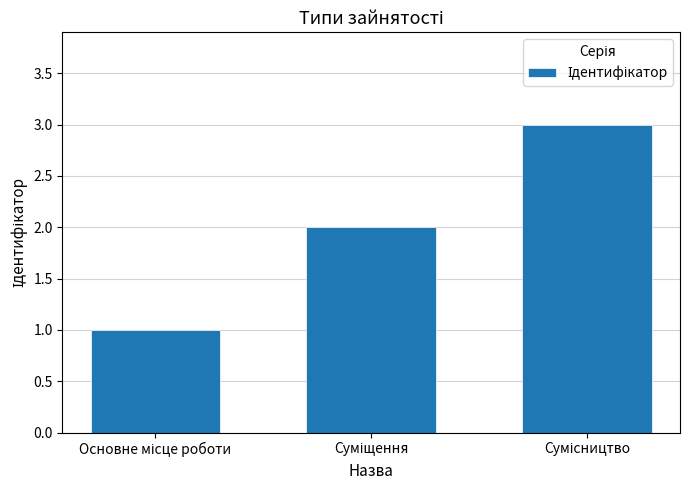

How many values are below 2?

1